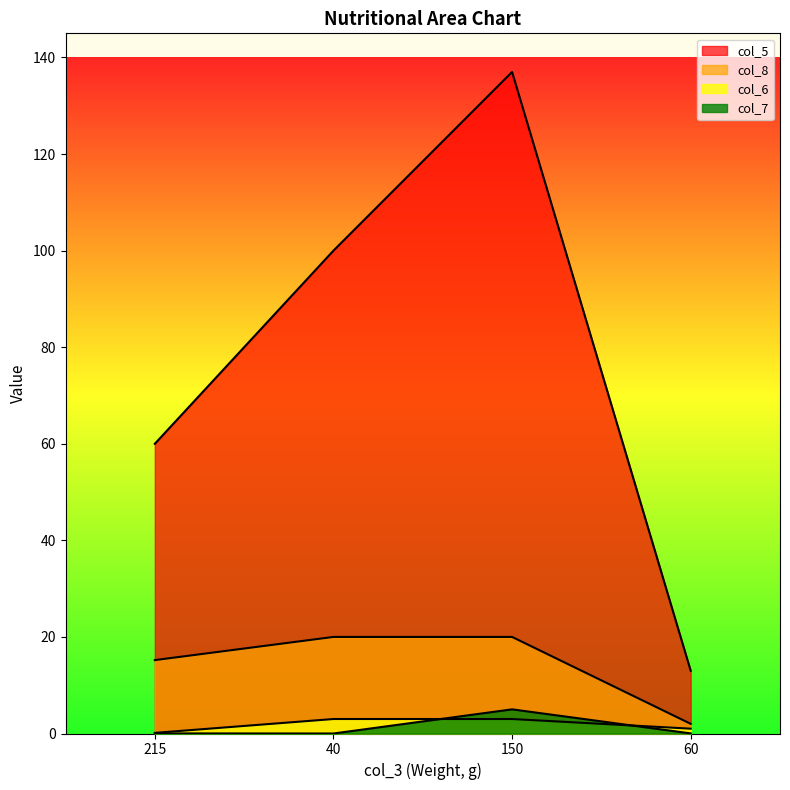

At how many categories does at least one series exceed 44?

3